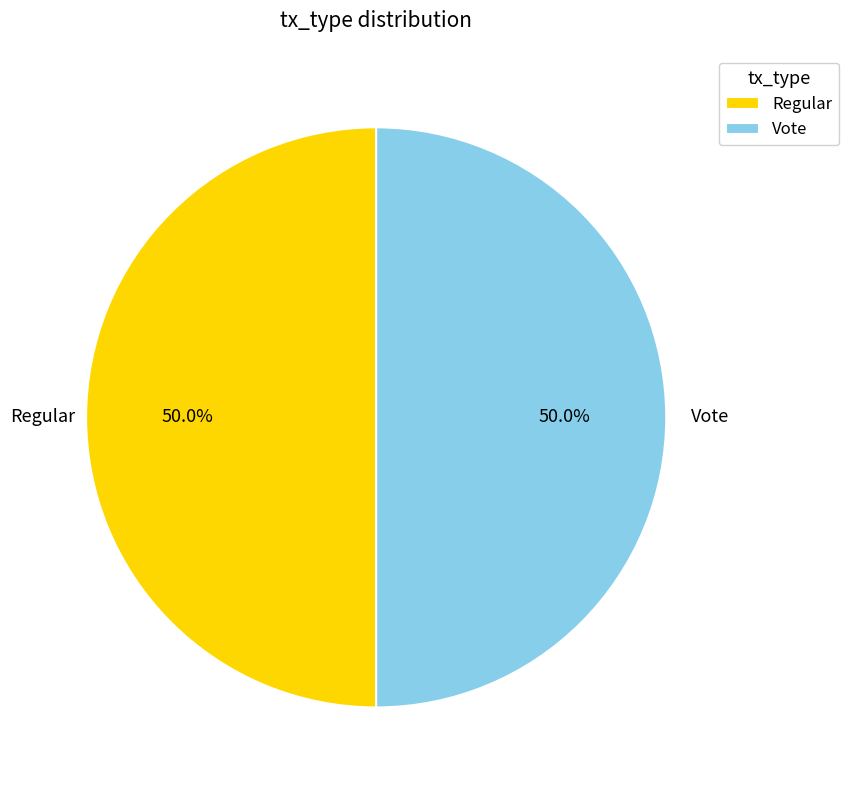

What is the ratio of the value at Vote to the value at Regular?

1.0